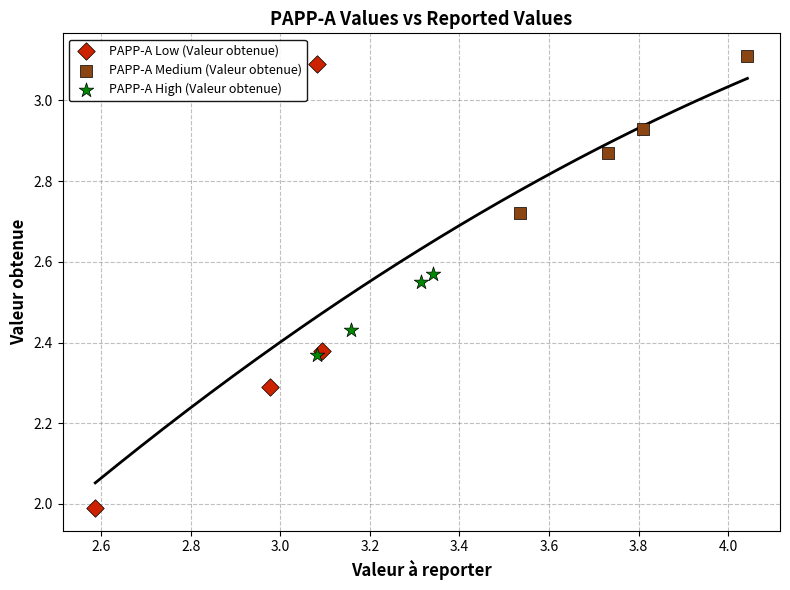

Which series has the largest Y range (max minus min)?

PAPP-A Low (Valeur obtenue)